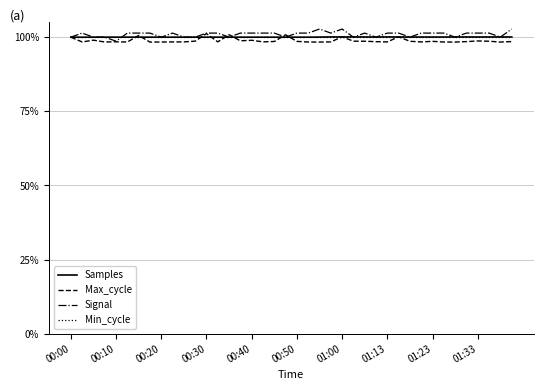

Which series has the largest total across all categories?

Signal